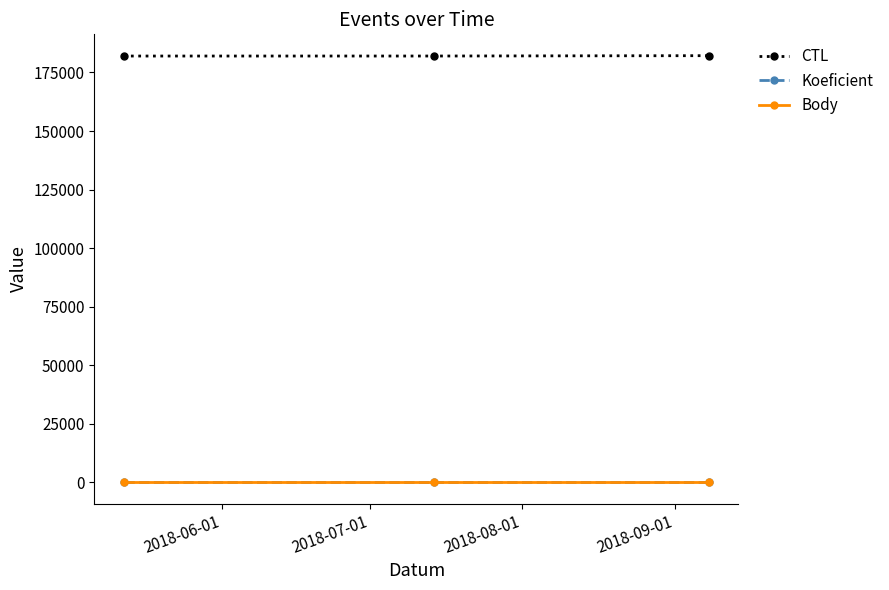

Reading left to right, list all the values displayed in this chart.

CTL: 182001	182006	182156
Koeficient: 7	7	7
Body: 7	7	7